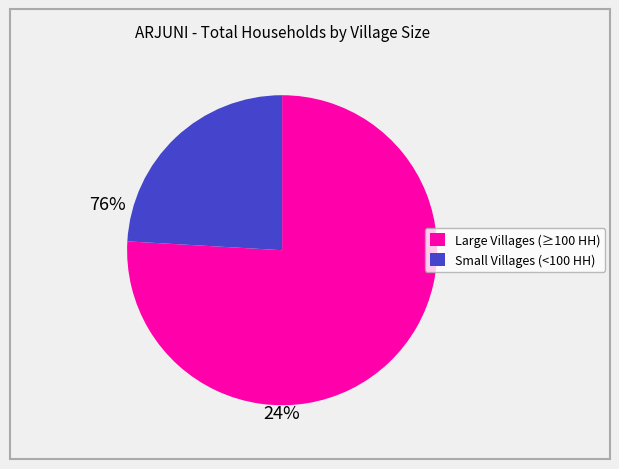

Is there a majority slice in this chart?

Yes